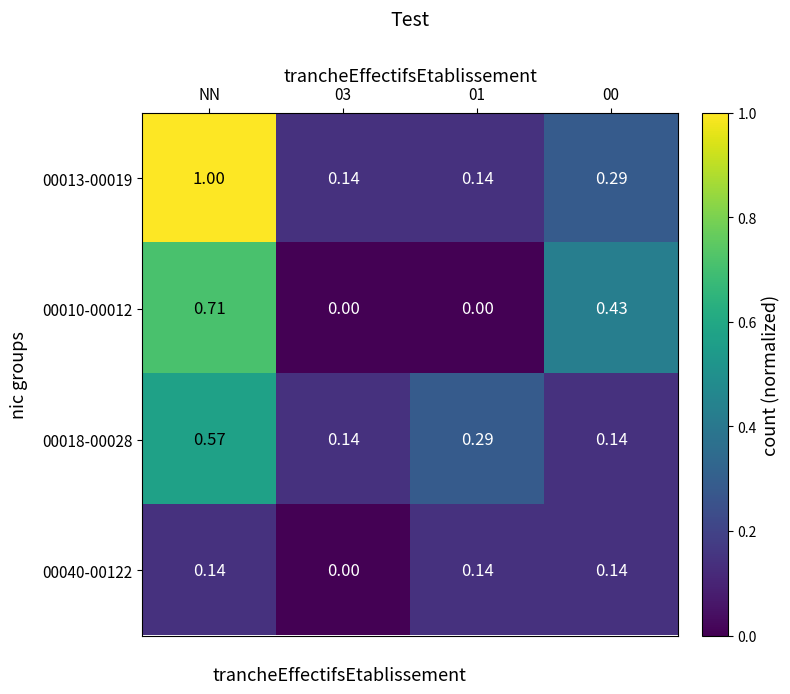

Rank the series by their maximum value, from highest to lowest.

00013-00019, 00010-00012, 00018-00028, 00040-00122